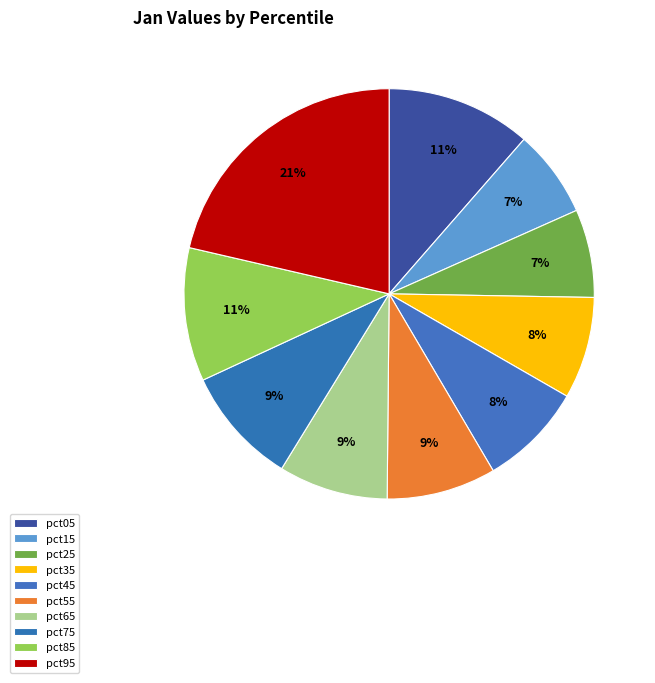

True or false: pct05 accounts for 3% of the total.

False